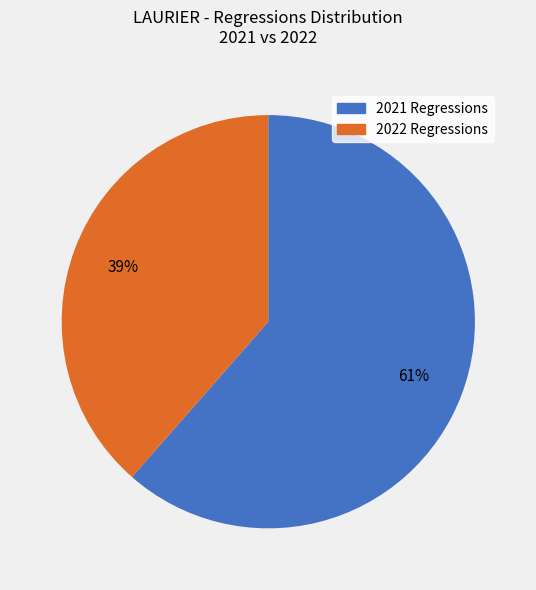

Does any single category account for the majority?

Yes